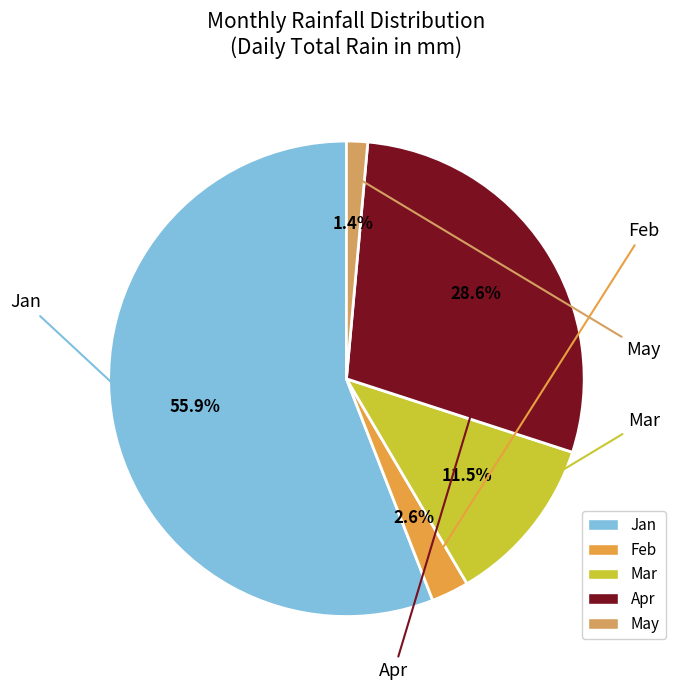

Is there any slice that represents more than half of the pie?

Yes